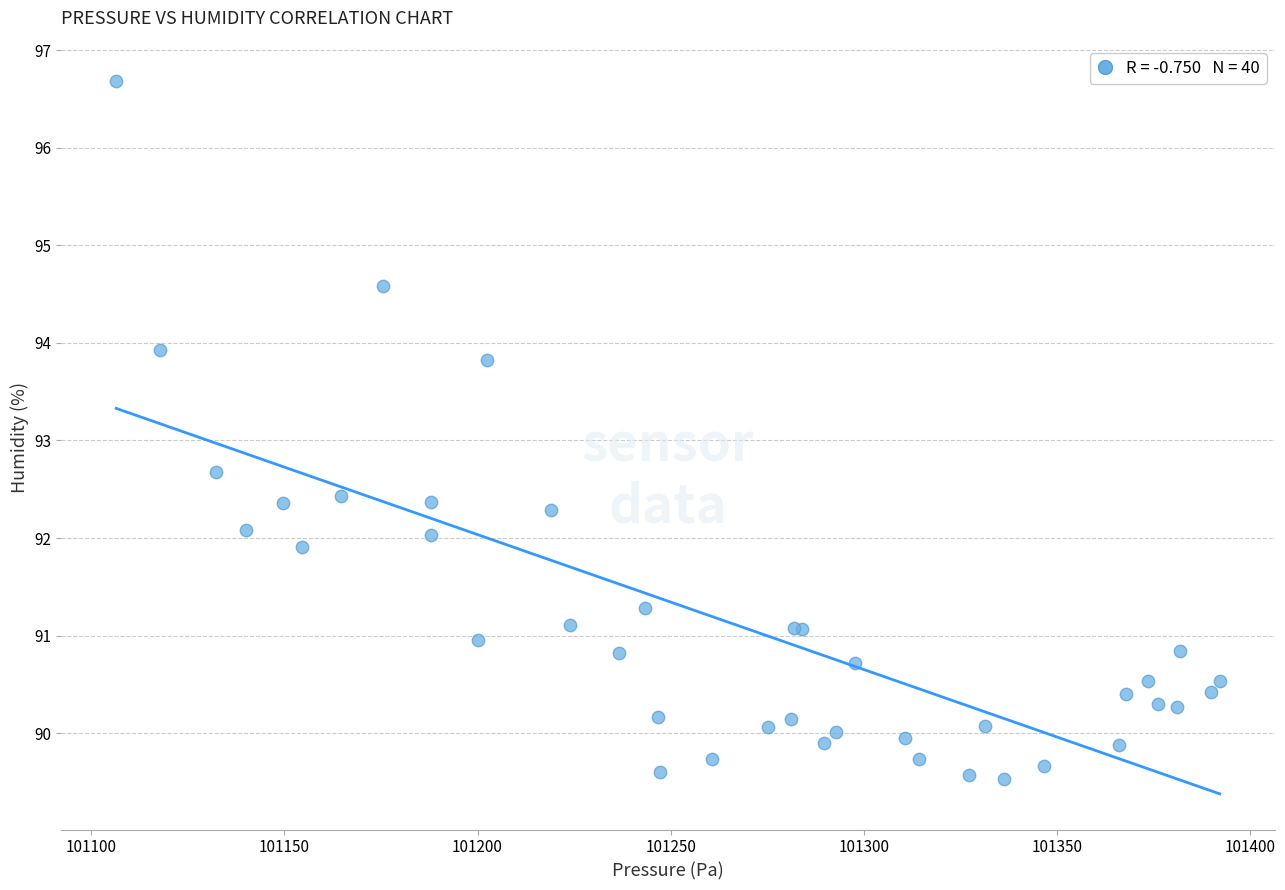

What Y value in the scatter plot is closest to 93?

92.7